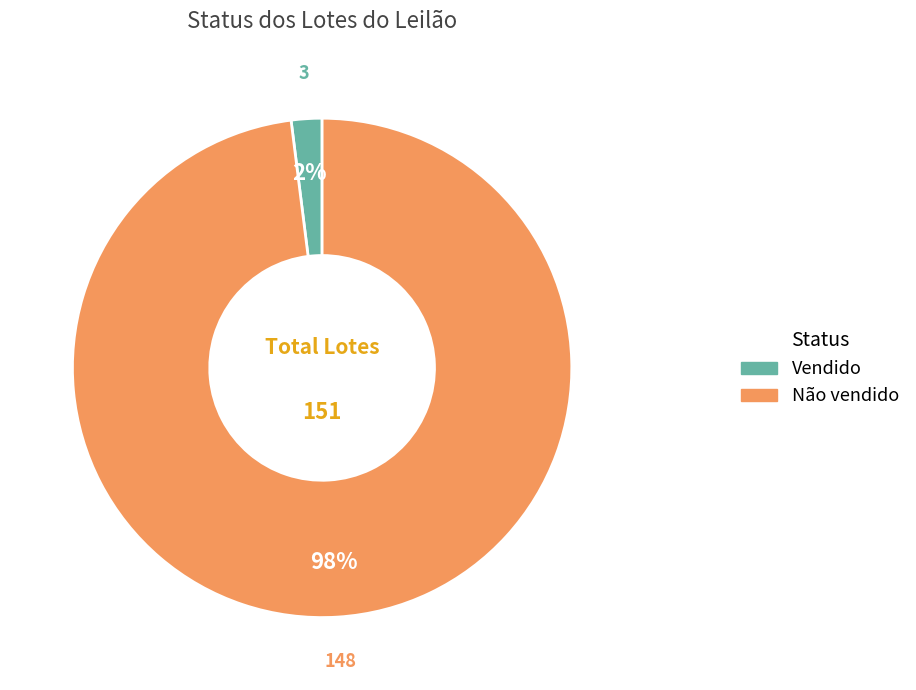

Which has a higher value, Não vendido or Vendido?

Não vendido